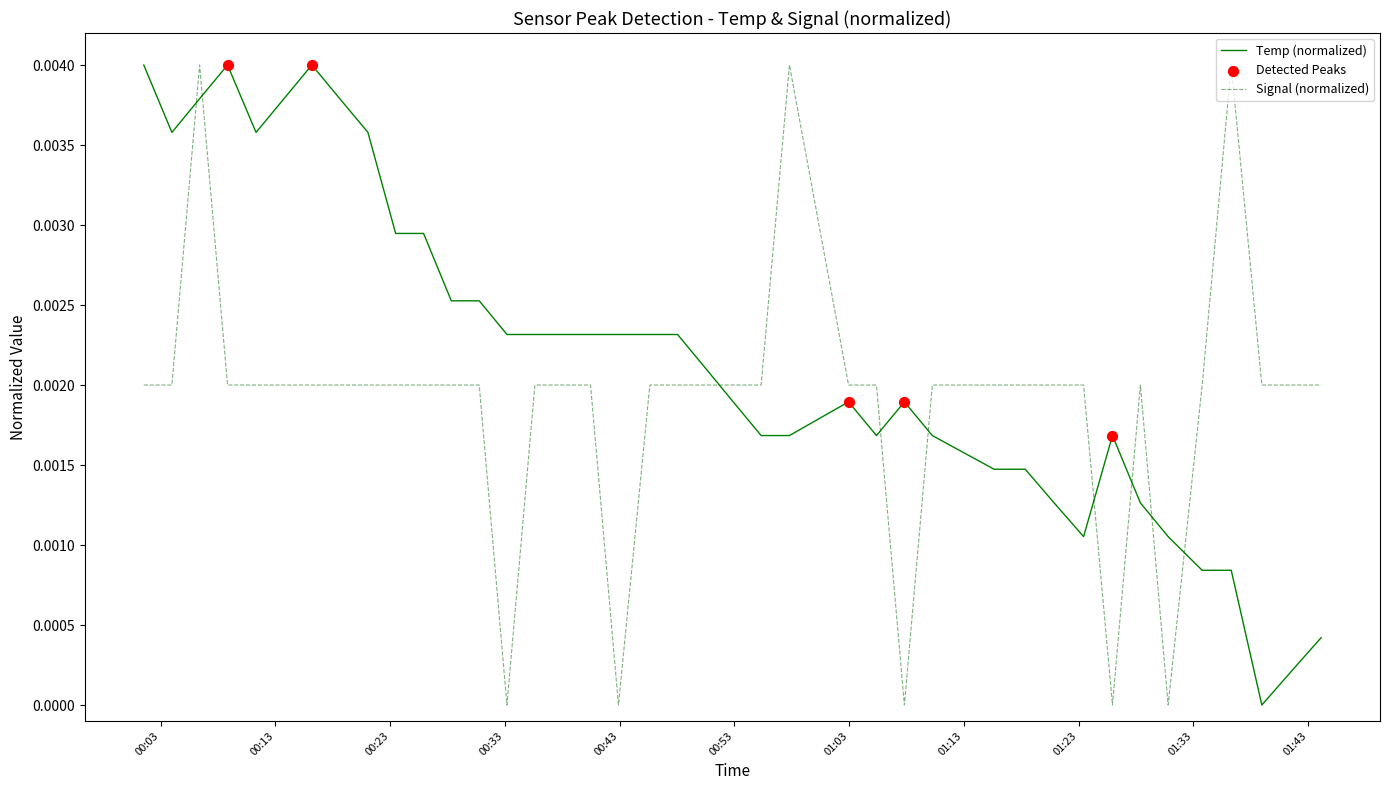

Which series has the largest total across all categories?

Temp (normalized)